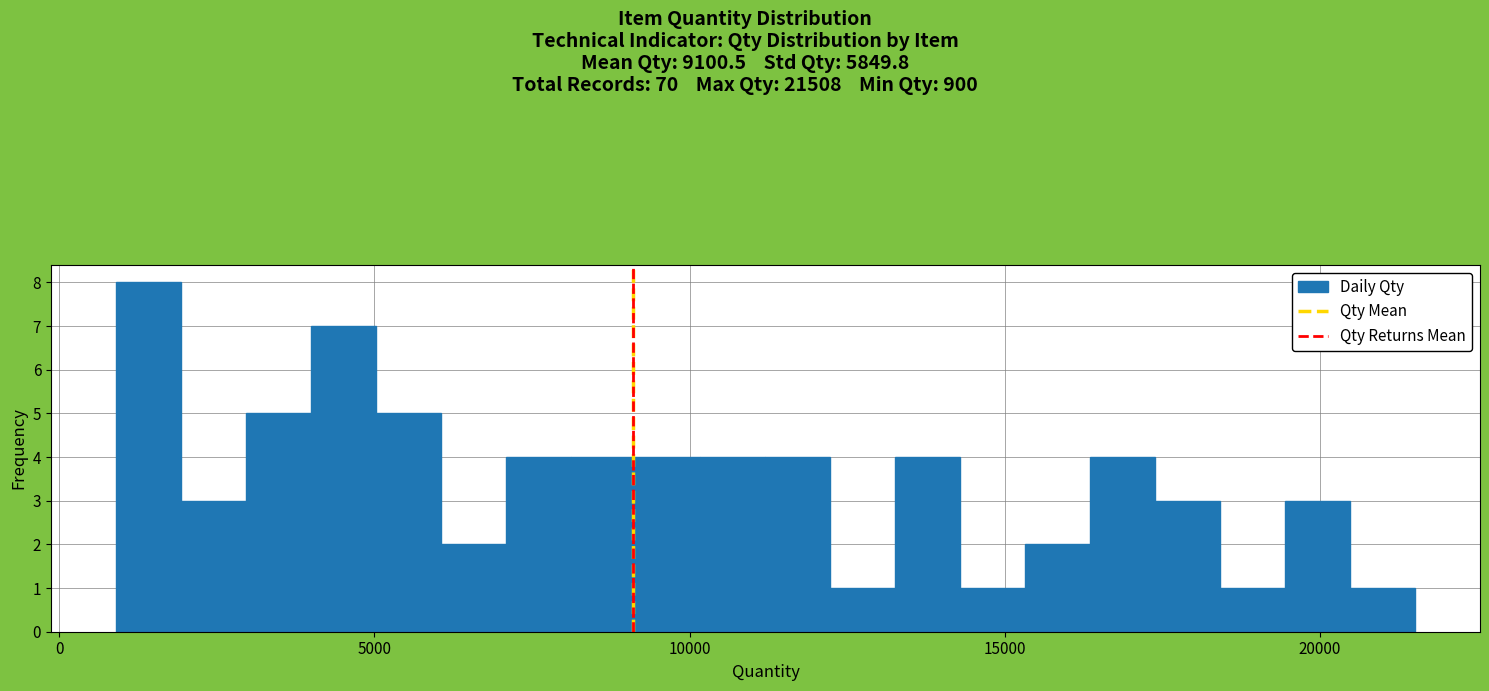

Around what value on the x-axis is the tallest bar? Give the approximate position of its centre, as read against the axis.

1500